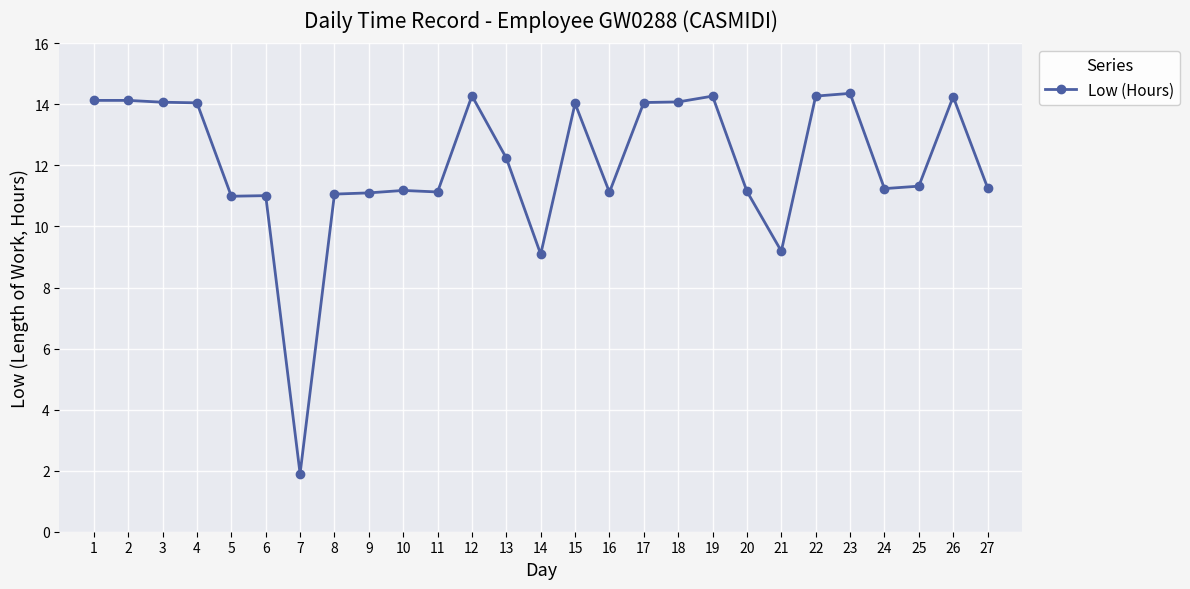

How many categories are shown in the chart?

27